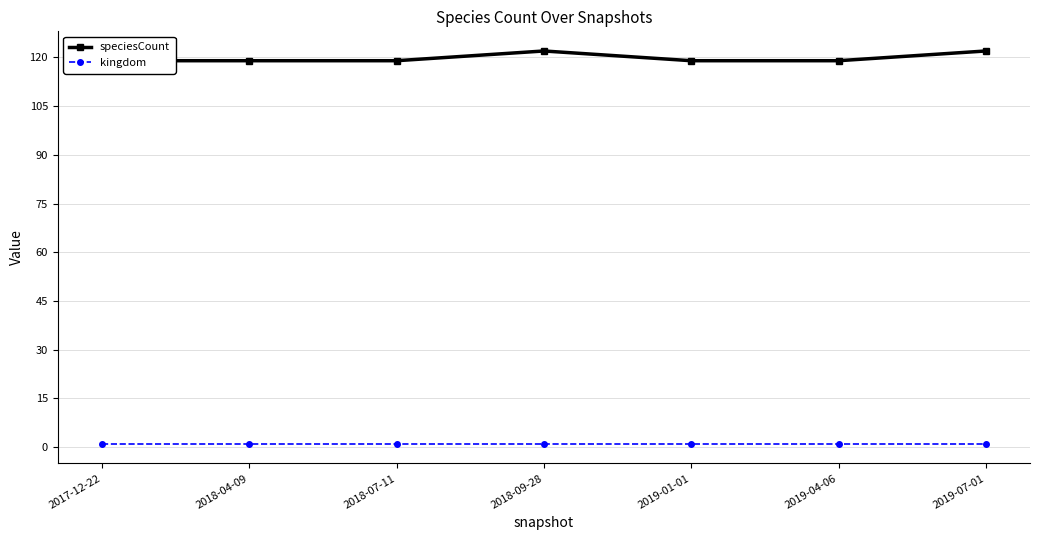

Where is kingdom nearest to the value 1?

2017-12-22